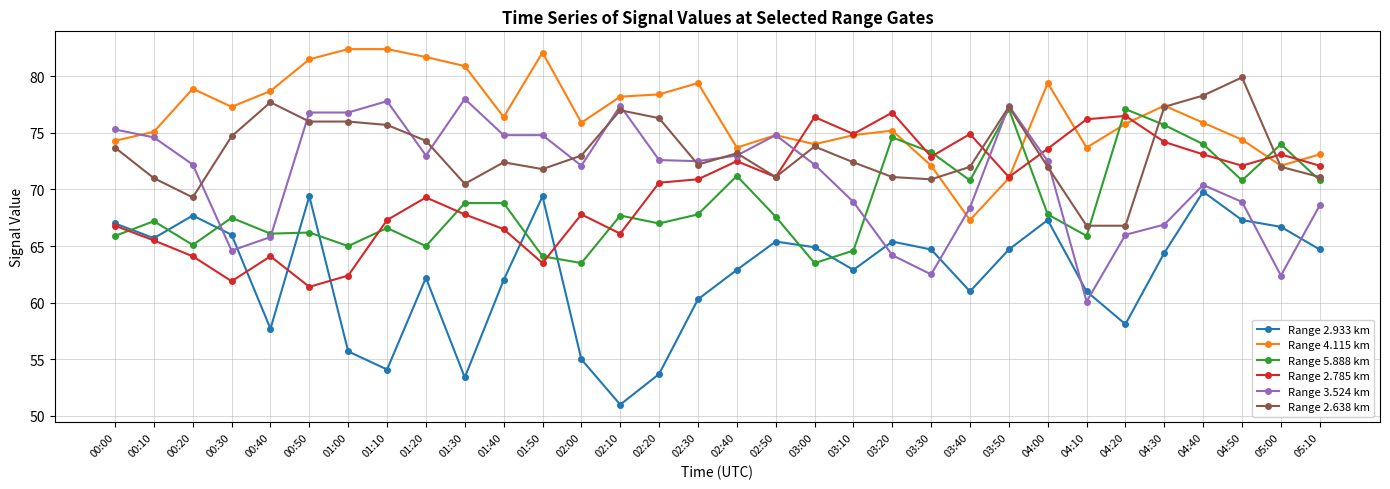

At how many categories does at least one series exceed 71?

32